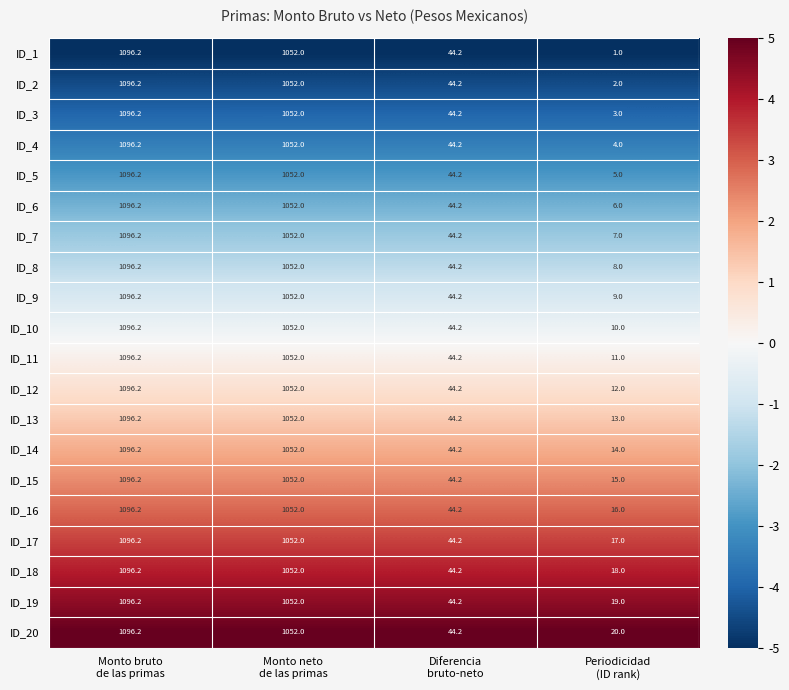

Which series has the largest range (max minus min)?

ID_1